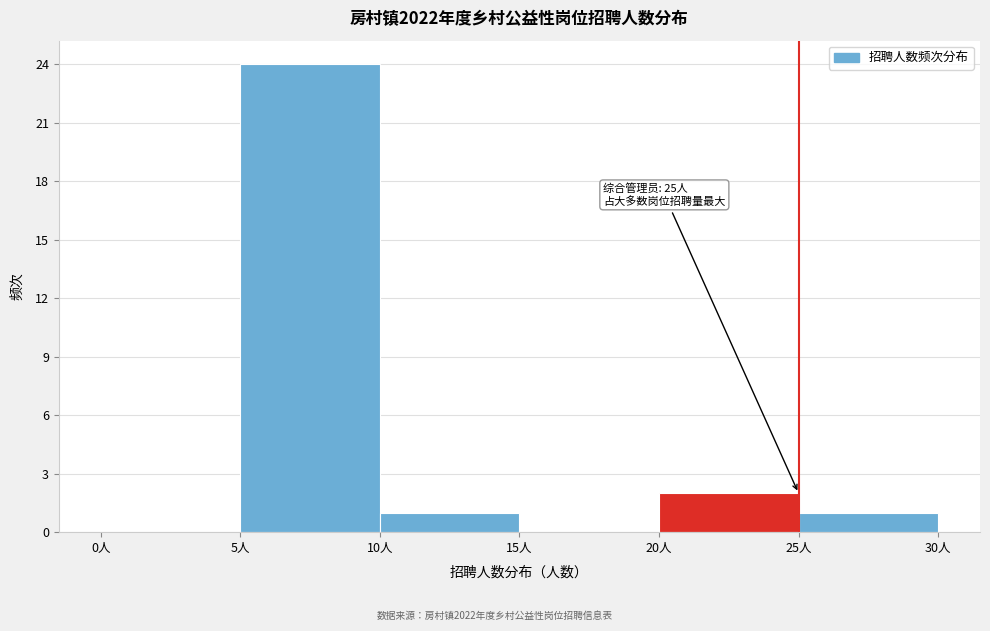

Which range on the x-axis has the tallest bar?

5 to 10